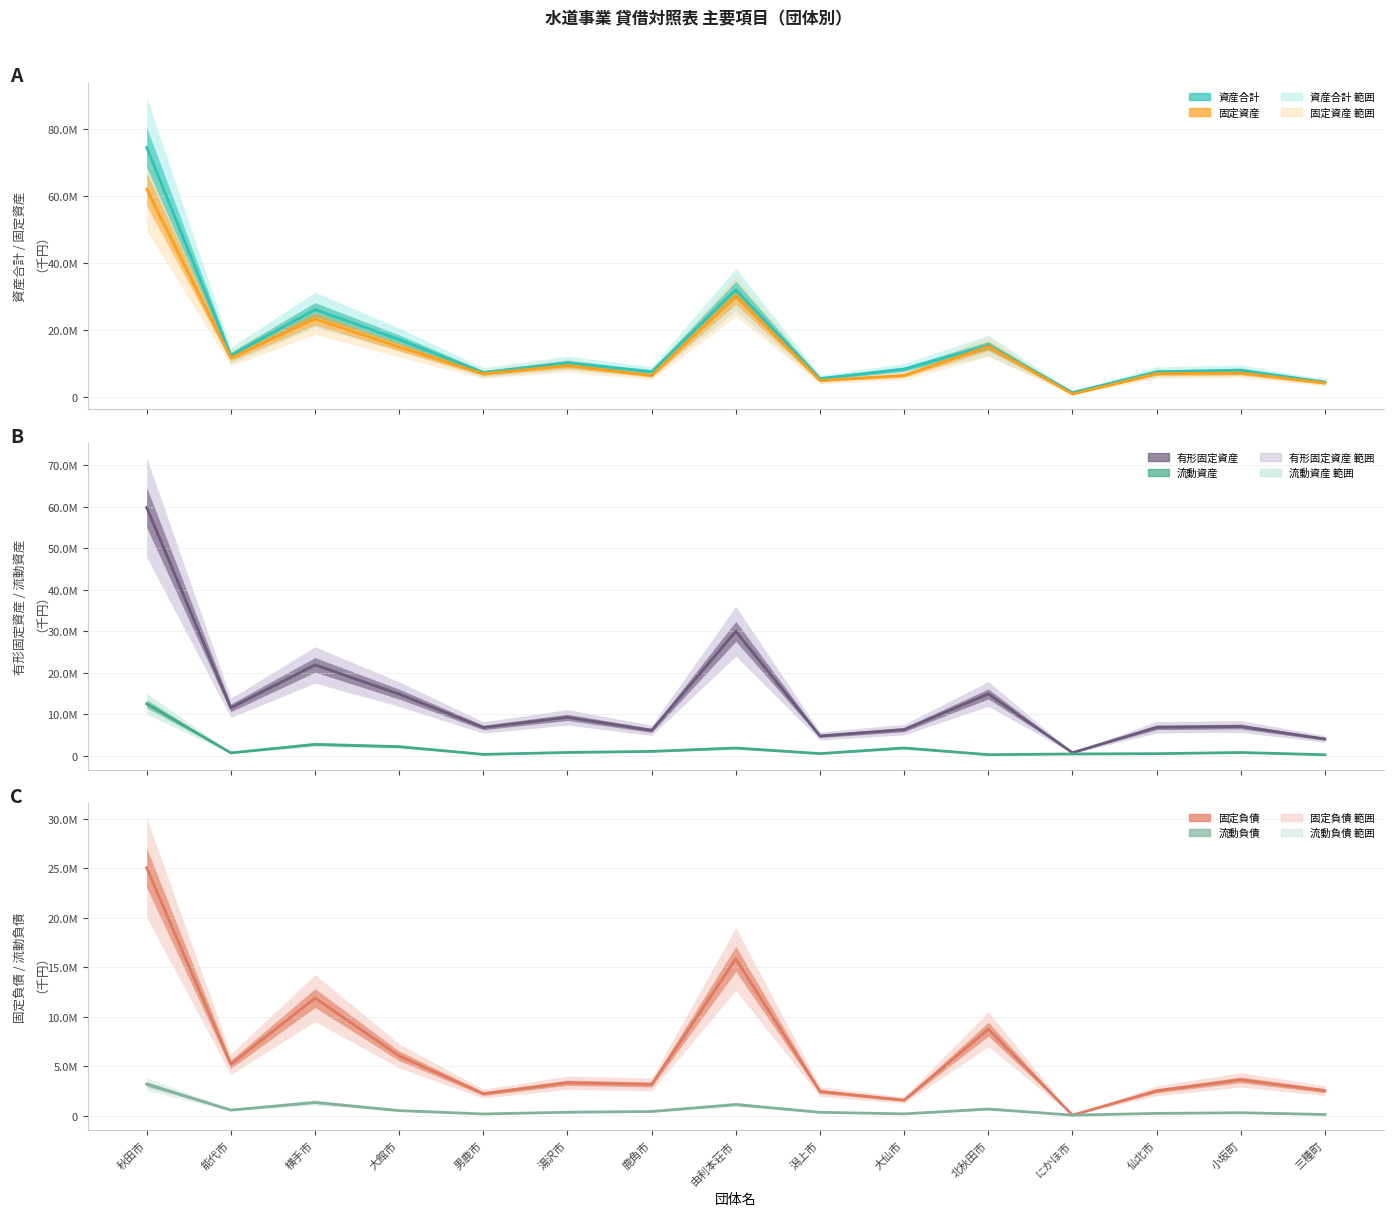

What is the greatest value displayed?

74611637